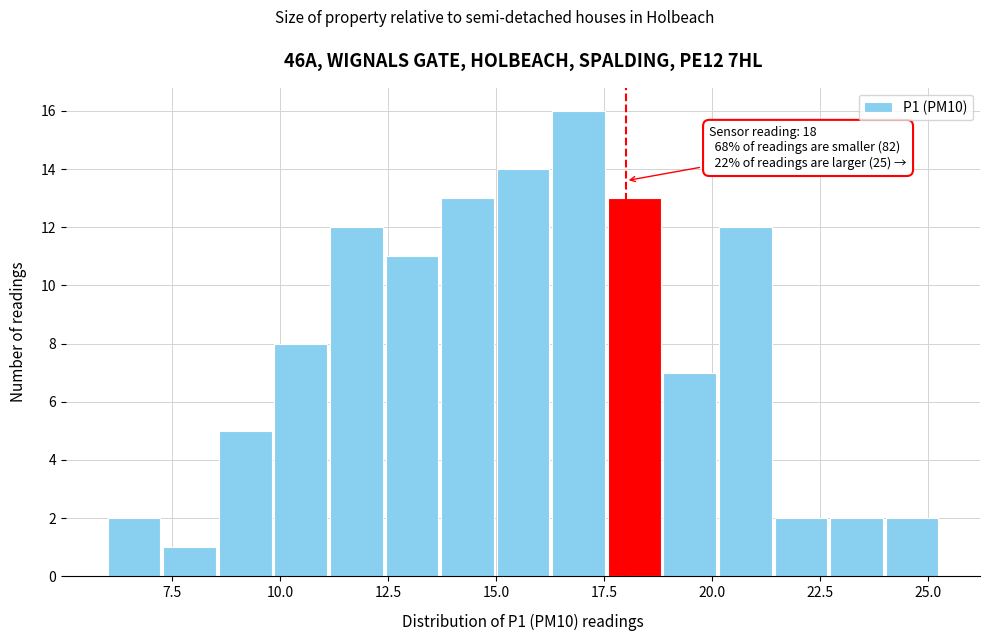

Around what value on the x-axis is the tallest bar? Give the approximate position of its centre, as read against the axis.

17.0